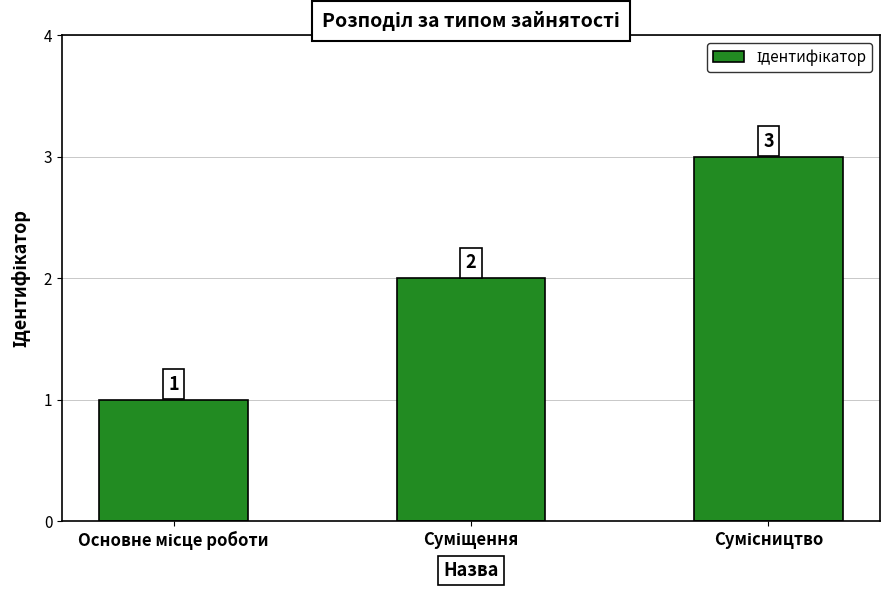

How many bars are there in total?

3